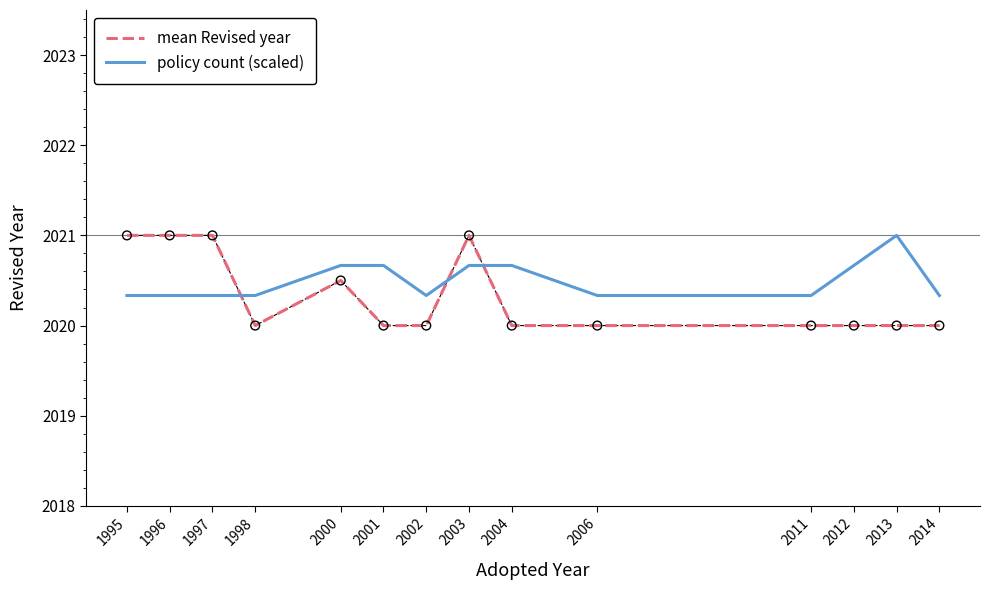

Is the value of mean Revised year at 2002 greater than the value of policy count (scaled) at 1997?

No